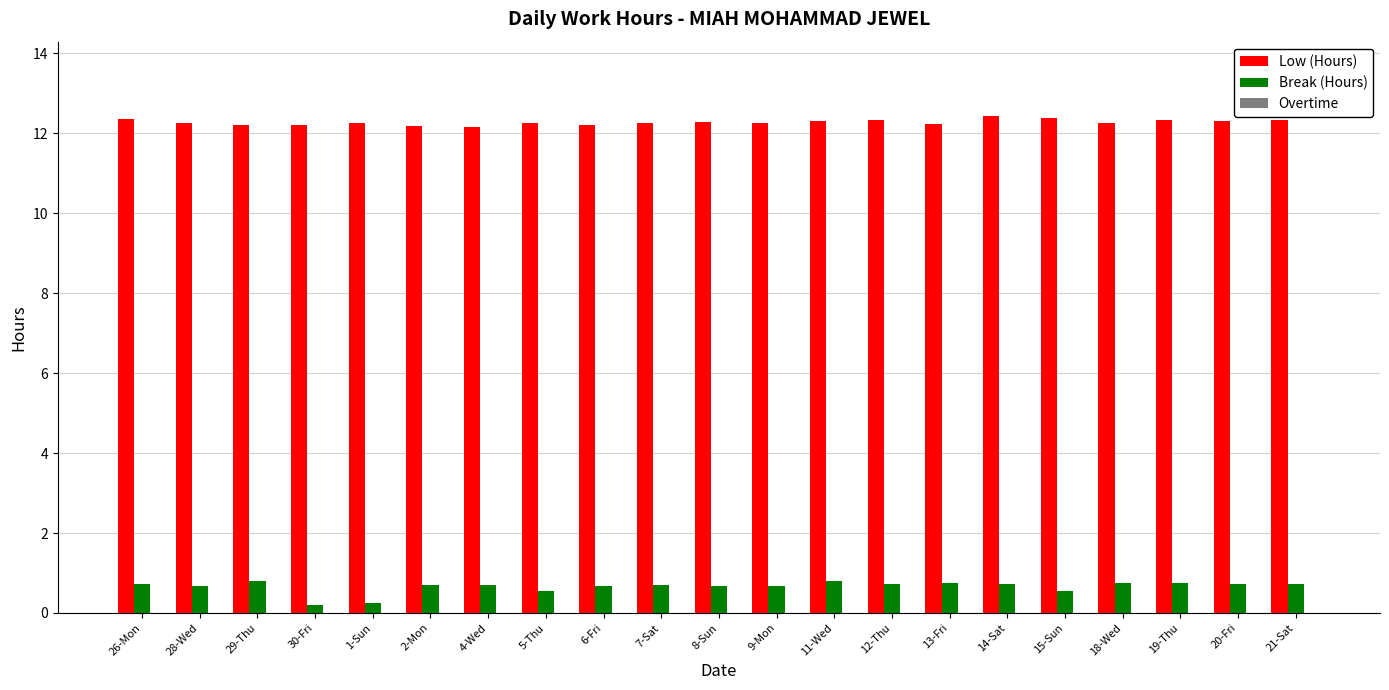

What is the maximum value for Low (Hours)?

12.4